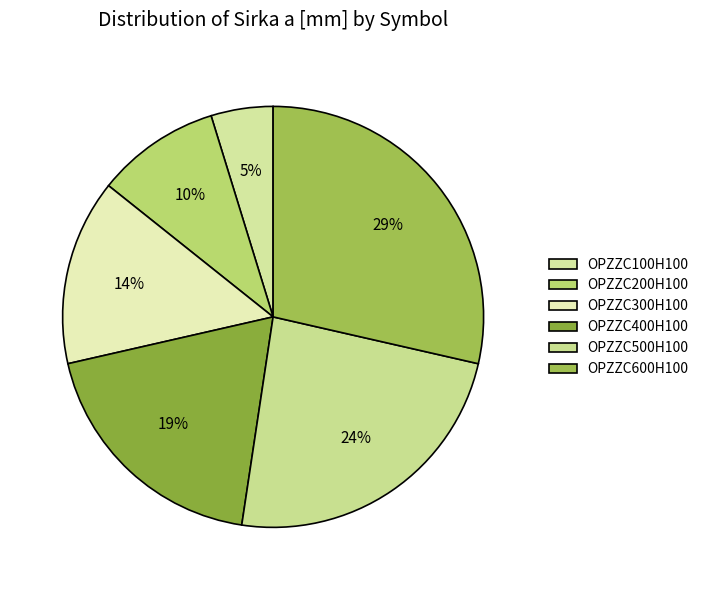

Which slice is the largest?

OPZZC600H100